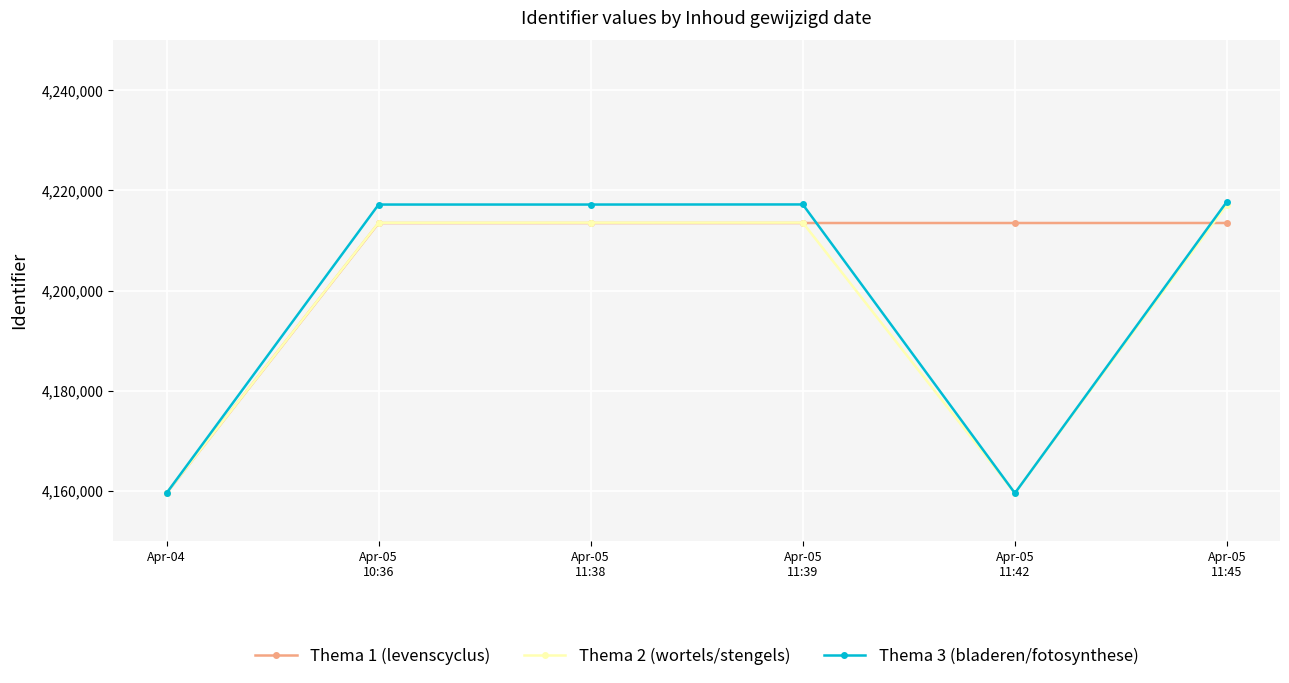

What is the sum of all Thema 2 (wortels/stengels) values?

25176886